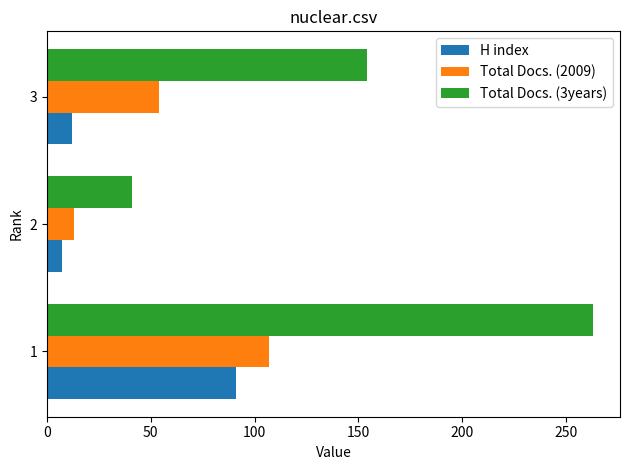

List the series in order of their overall mean, highest first.

Total Docs. (3years), Total Docs. (2009), H index